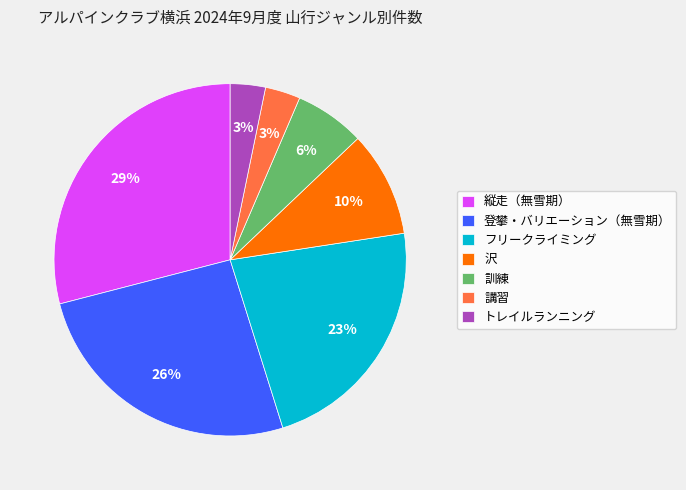

Which category has the biggest portion of the pie?

縦走（無雪期）